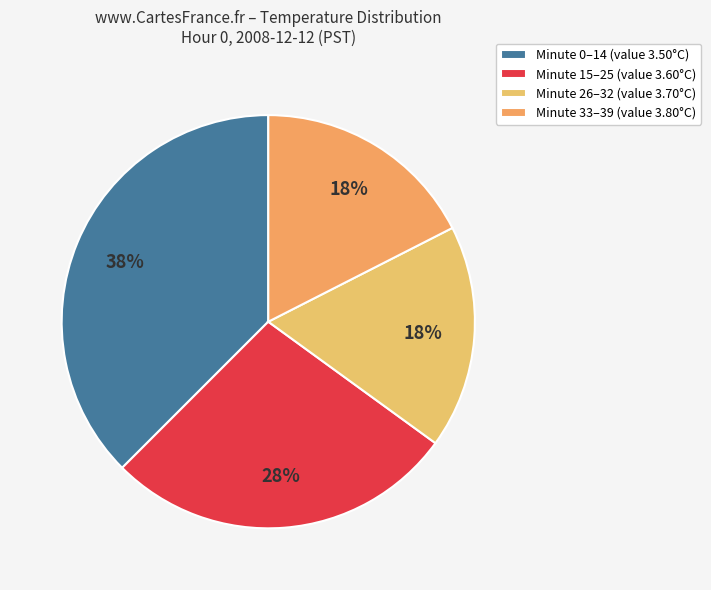

How many segments does this pie chart have?

4